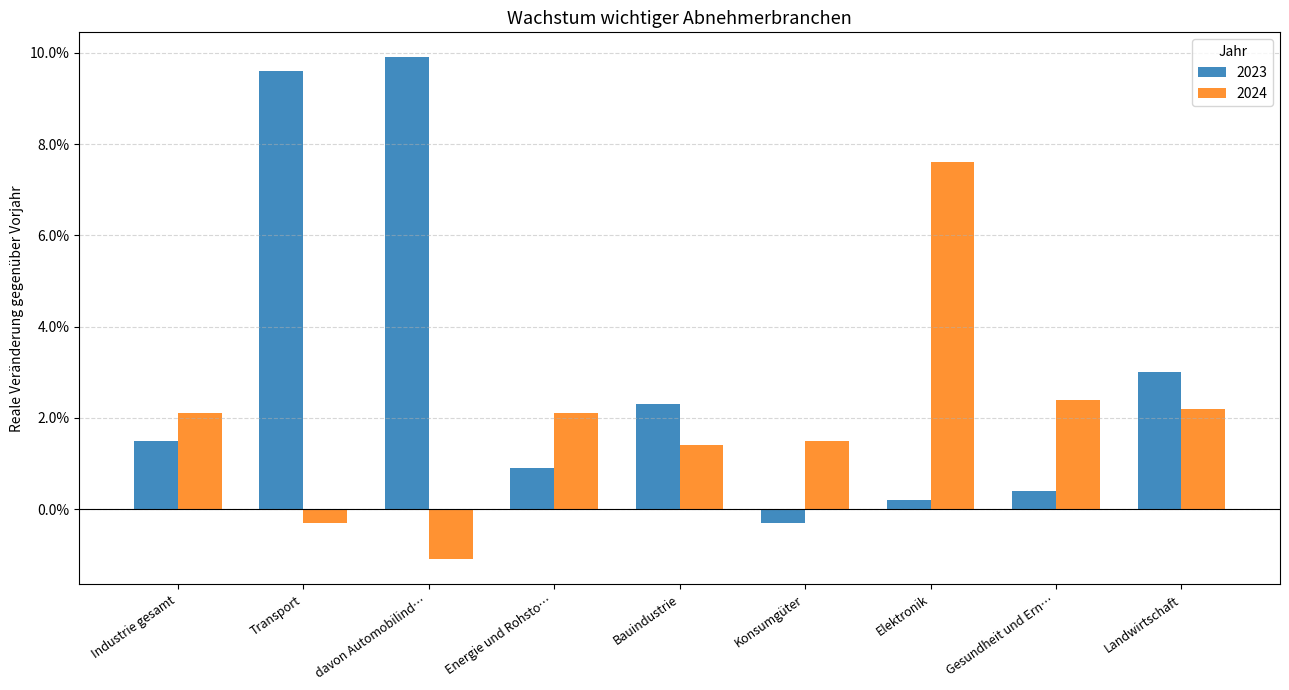

What position from the left is Bauindustrie?

5